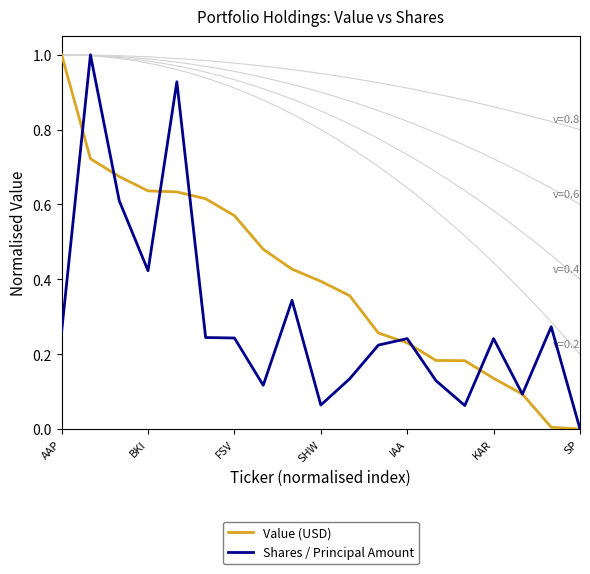

Which category has the highest value in the Value (USD) series?

AAP